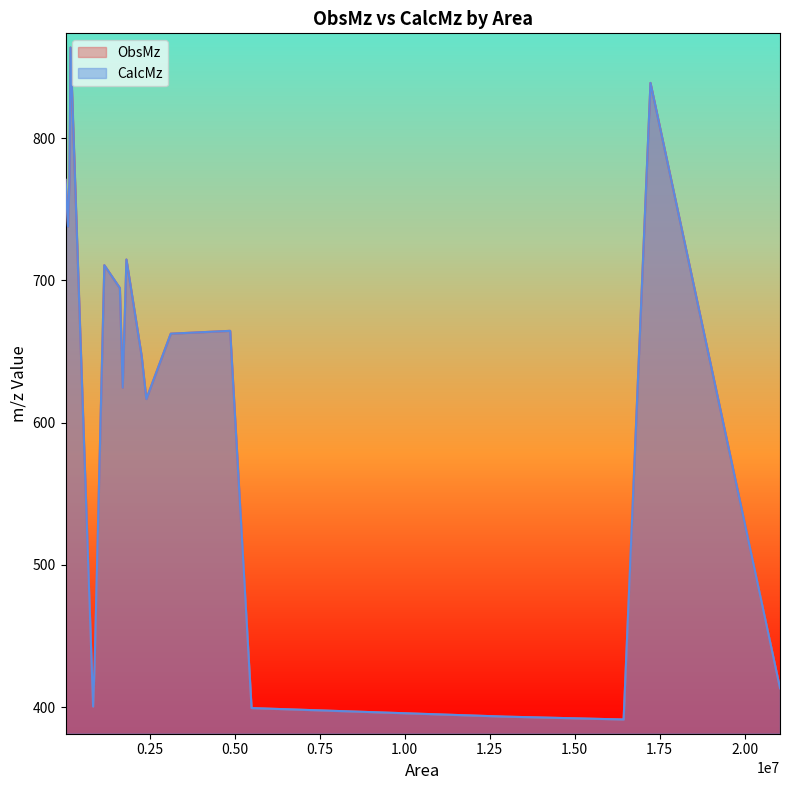

What is the maximum value for ObsMz?

863.7